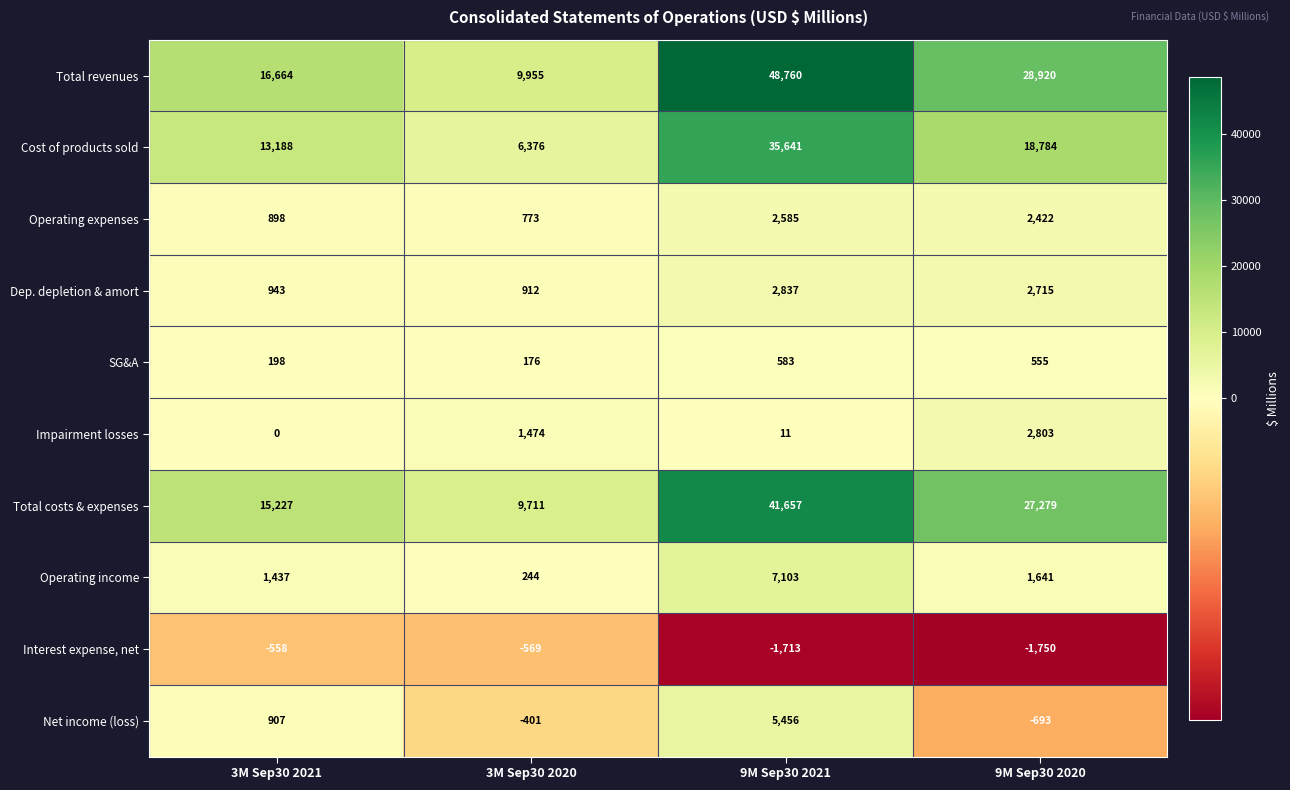

Which series has the largest total across all categories?

Total revenues